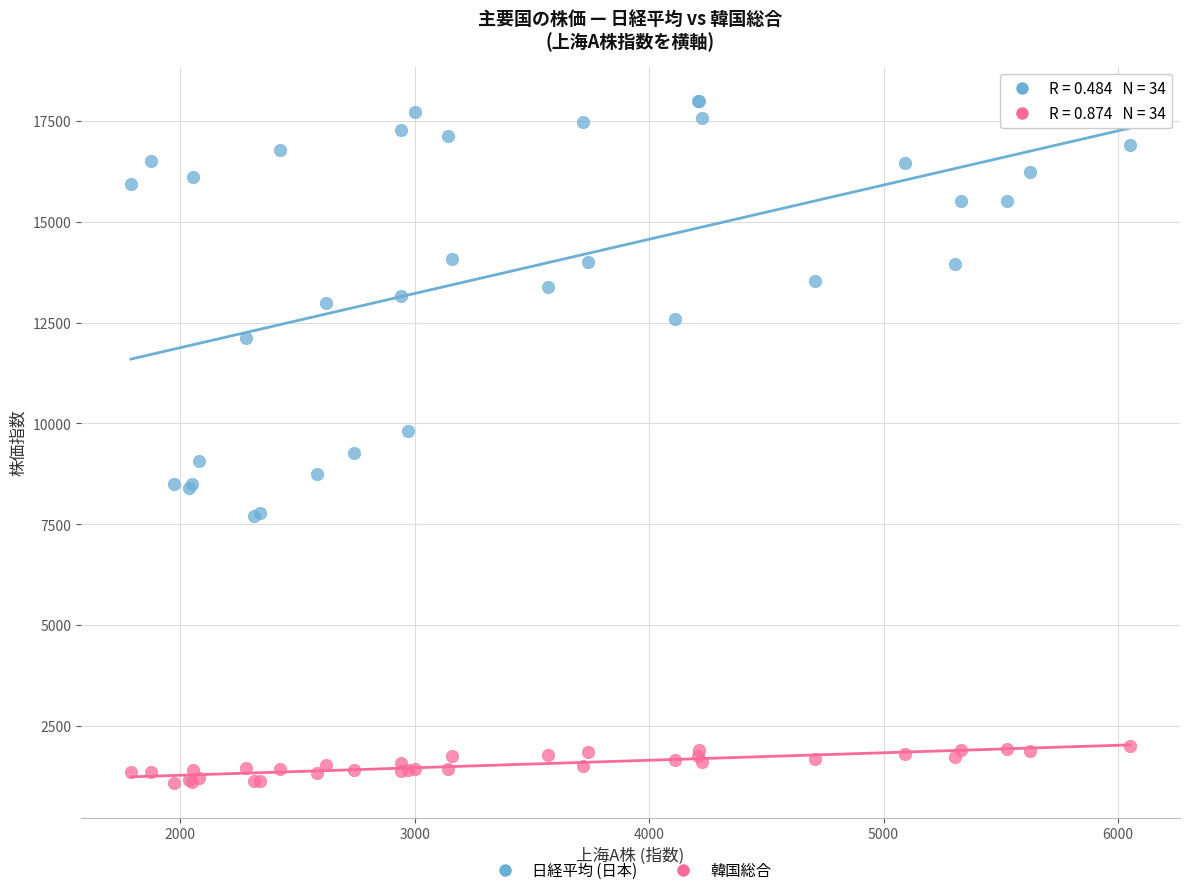

What is the X range (max minus min) for the scatter plot?

4262.6